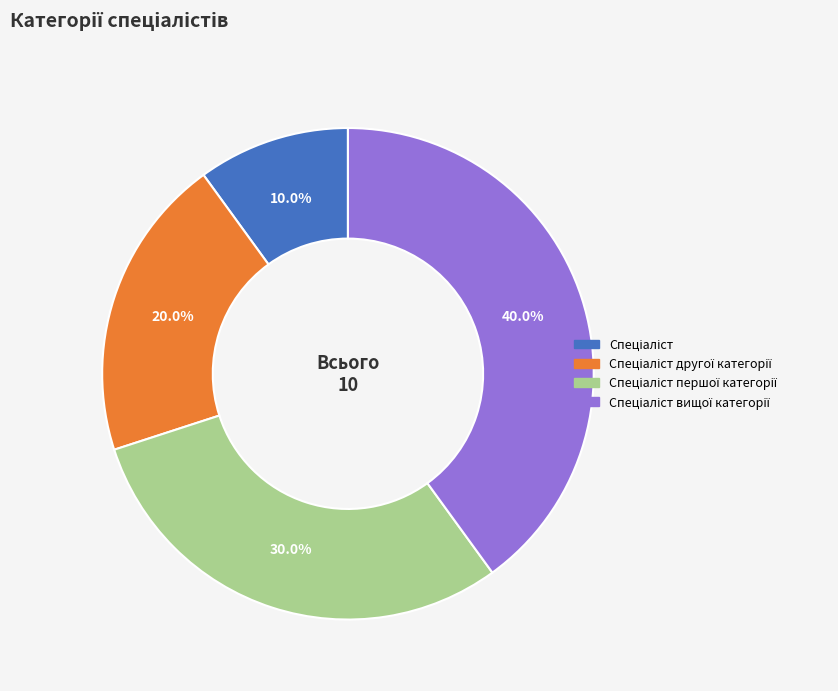

How many slices are in this pie chart?

4